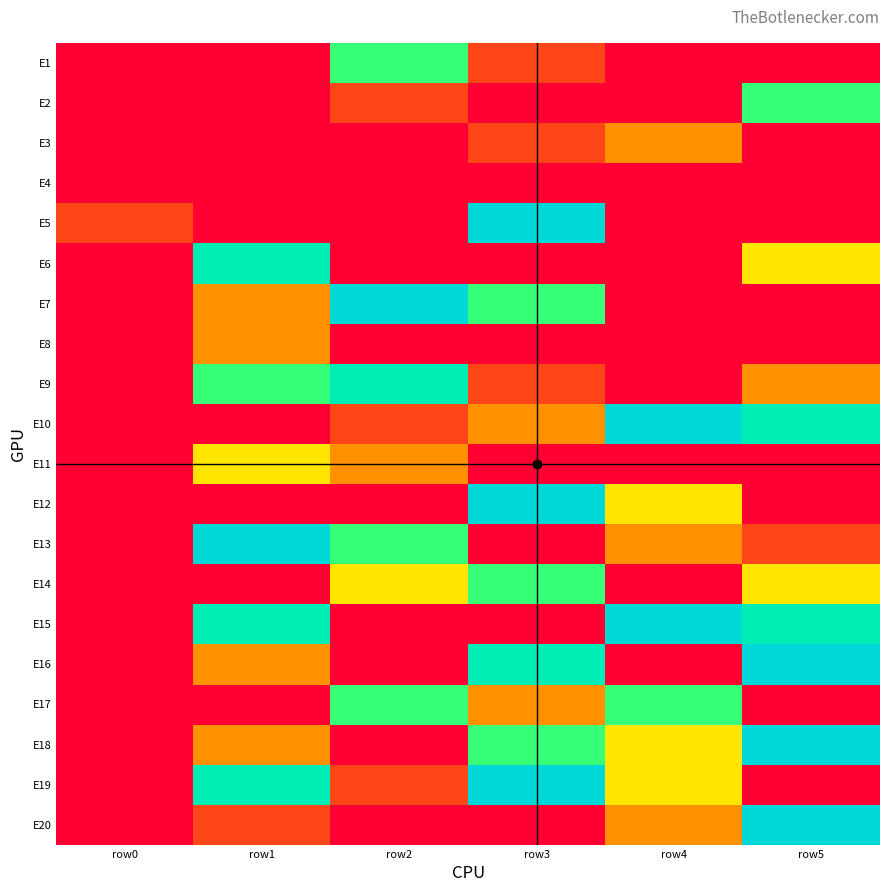

How many distinct data groups are displayed?

20